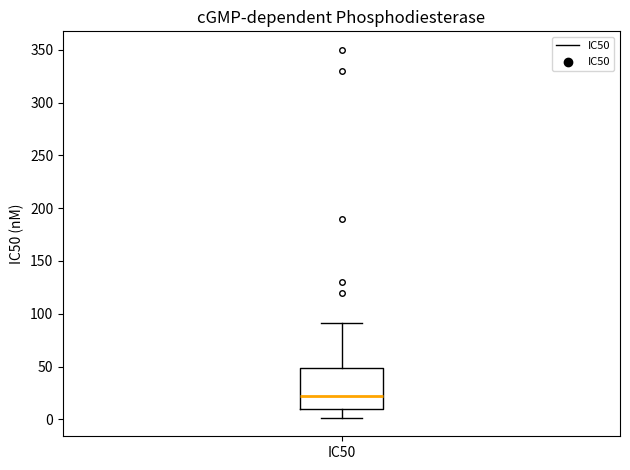

Where does the upper whisker of the box for IC50 end on the y-axis? The values are not printed on the chart, so give them approximately, as read against the axis.

90